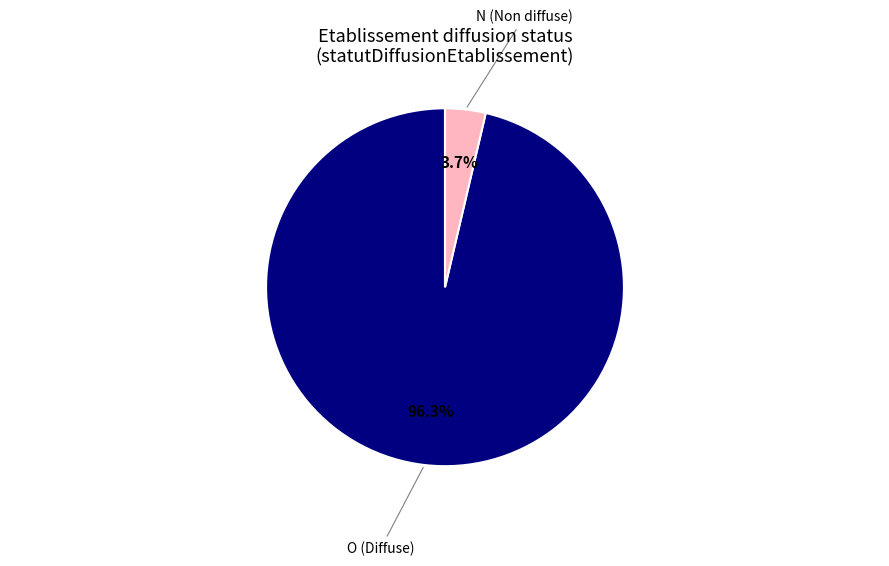

Does any single category account for the majority?

Yes